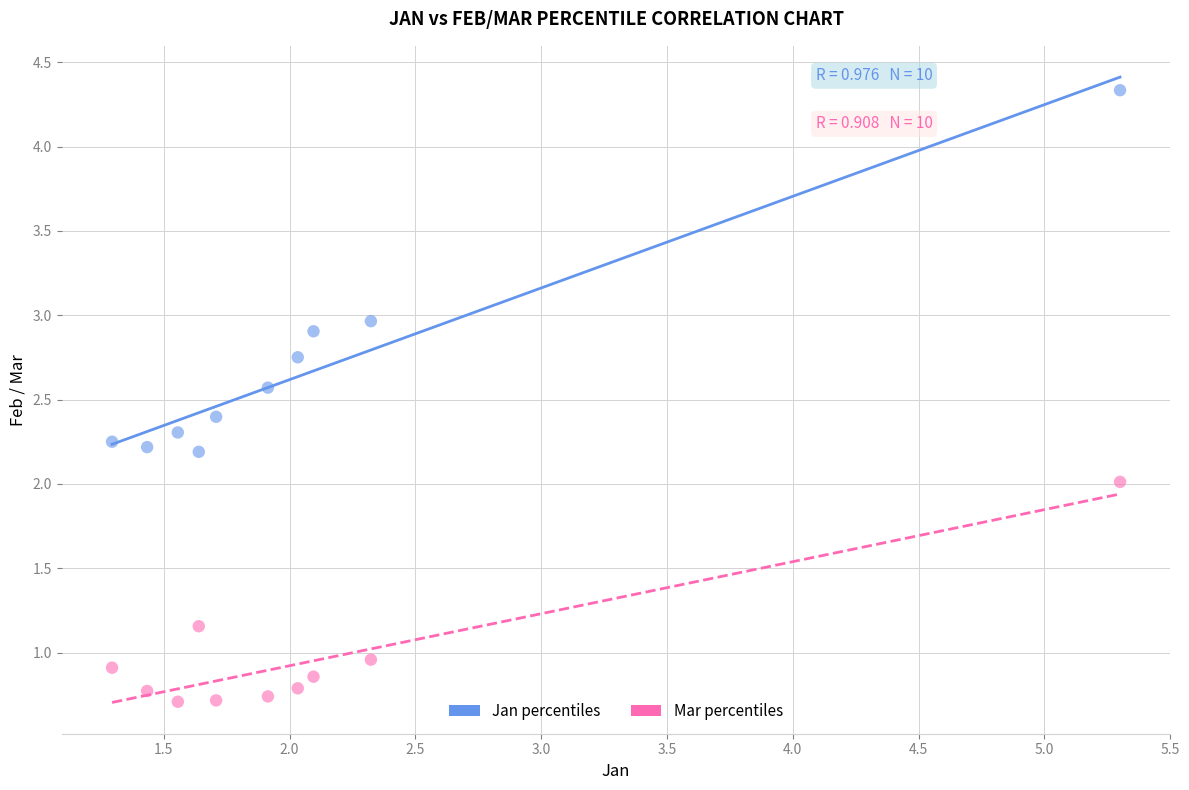

What is the X range (max minus min) for the scatter plot?

4.0